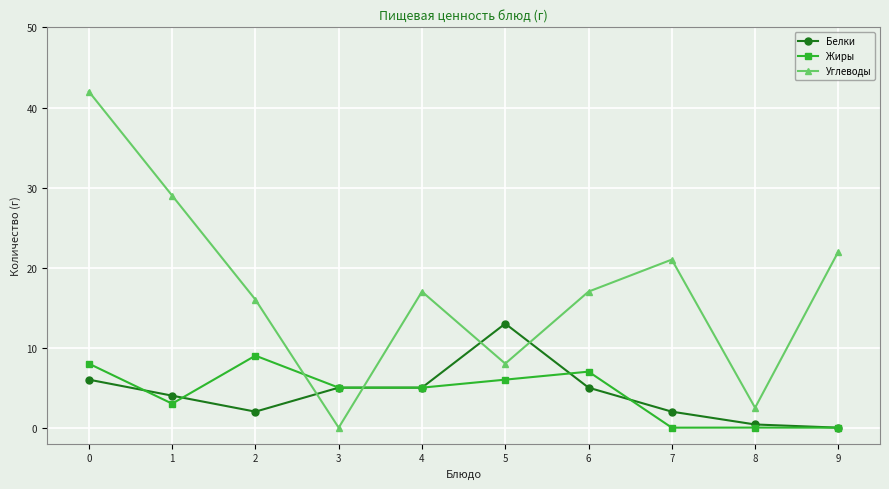

What are all the series names shown in the legend?

Белки, Жиры, Углеводы